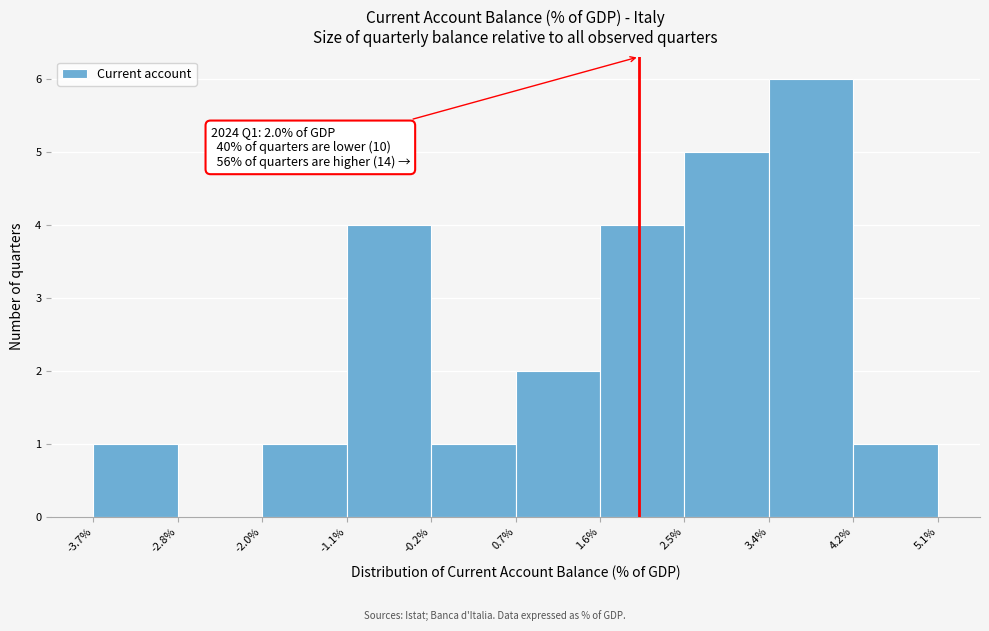

Over which range of the x-axis is the bar tallest?

3.4% to 4.2%